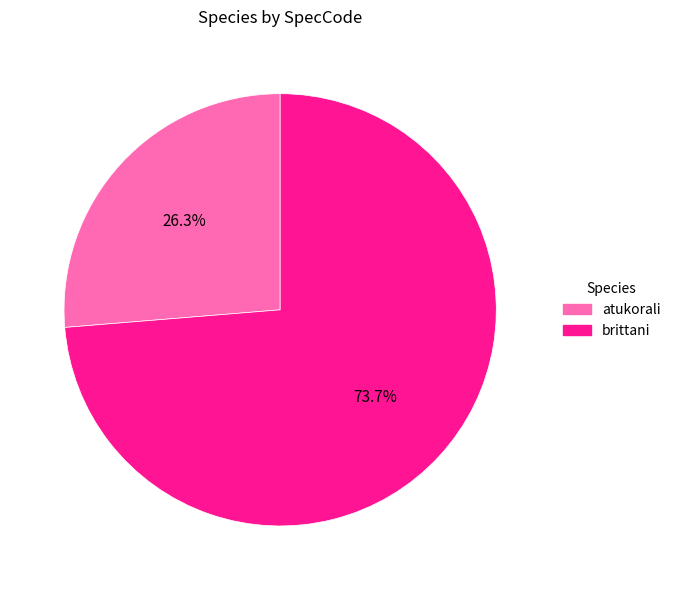

Does atukorali represent more than half of the total?

No